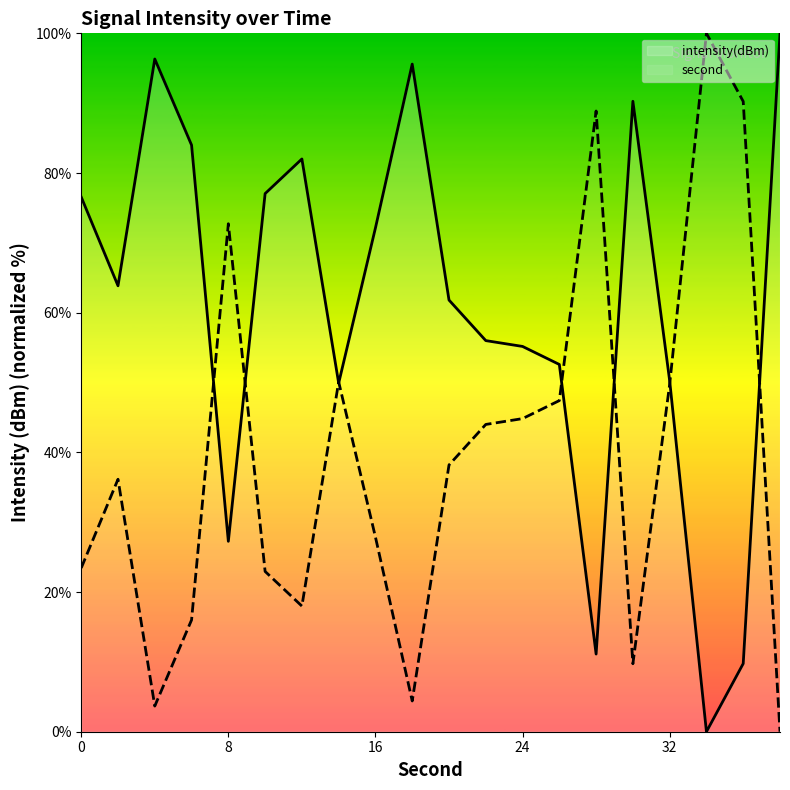

Which series has the largest total across all categories?

intensity(dBm)